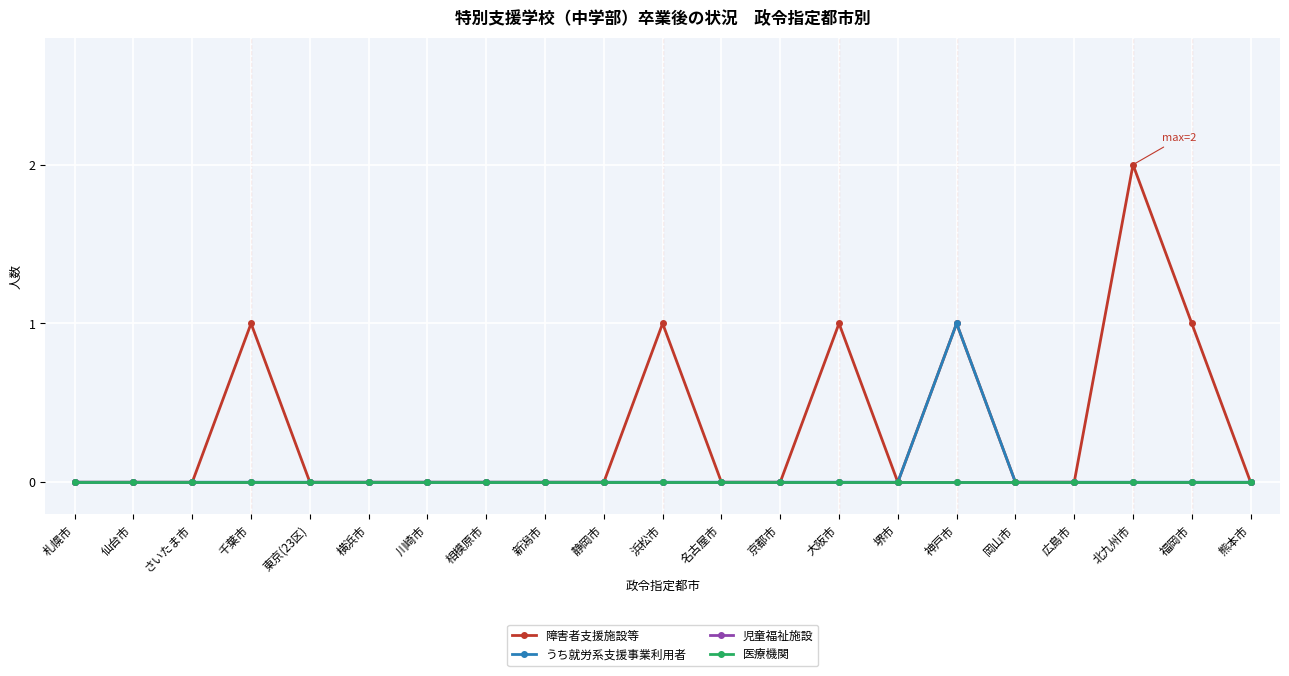

What is the label of the 3rd point from the left?

さいたま市